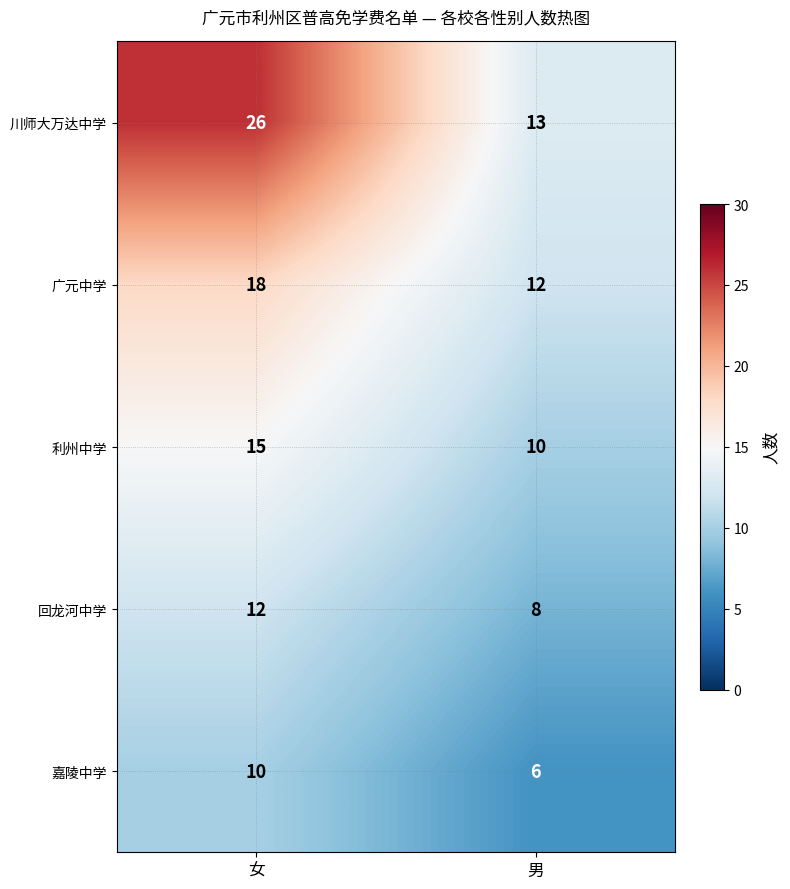

At which category is the sum across all series the highest?

女